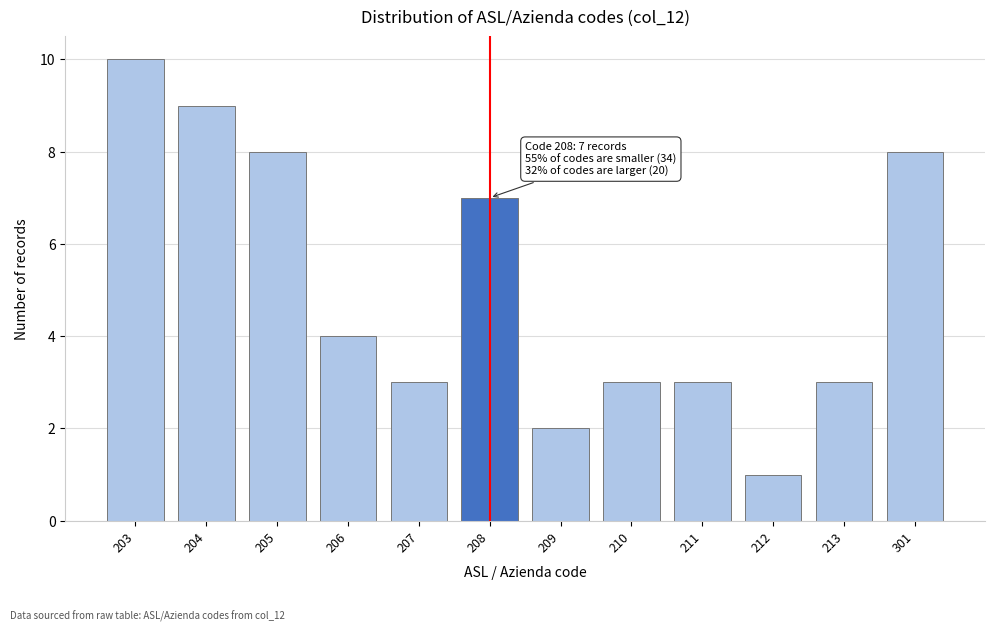

Reading left to right, what are all the values shown in this chart?

203=10	204=9	205=8	206=4	207=3	208=7	209=2	210=3	211=3	212=1	213=3	301=8